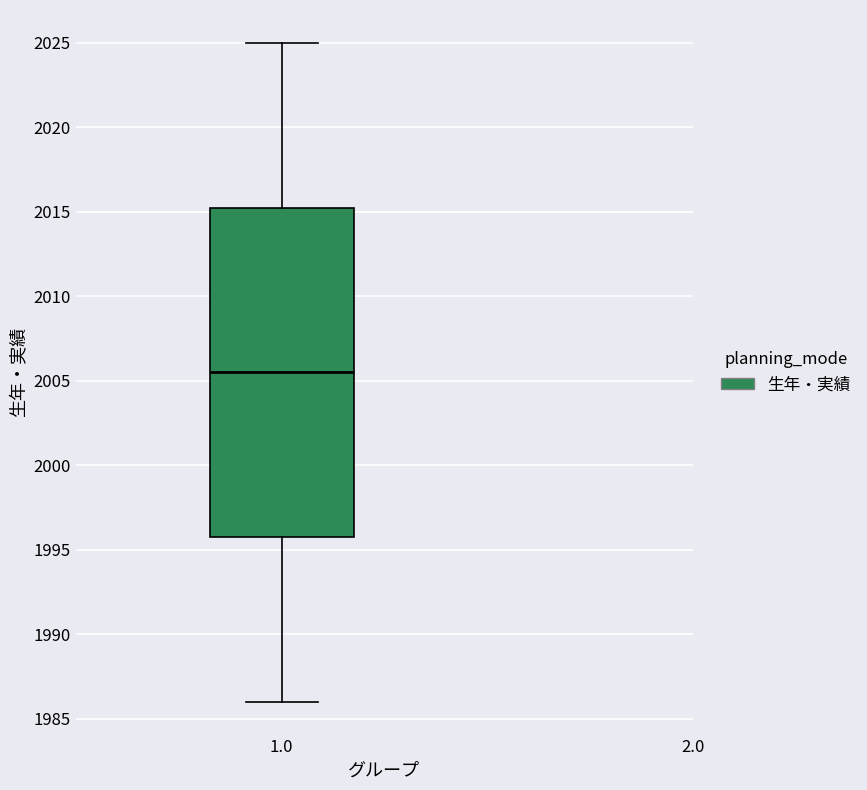

Where does the median line of the box at x = 1.0 sit on the y-axis? The values are not printed on the chart, so give them approximately, as read against the axis.

2005.5